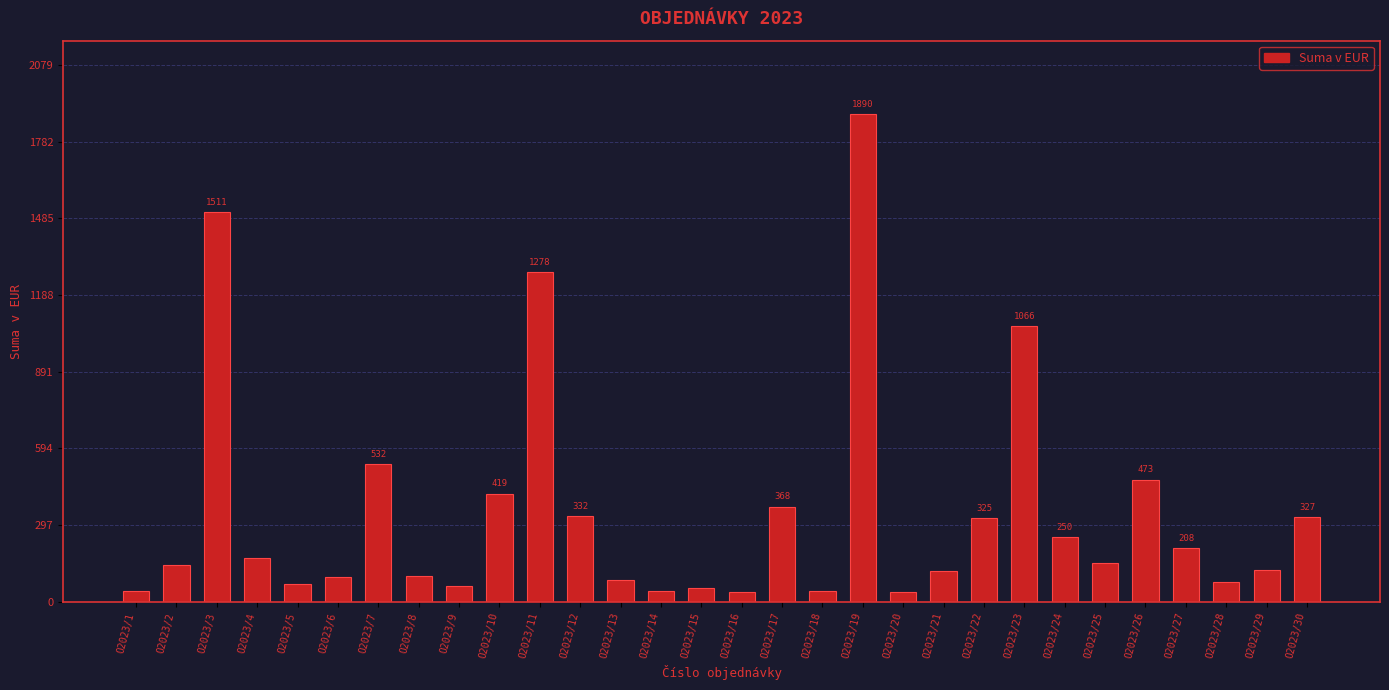

What is the sum of all values?

10421.4